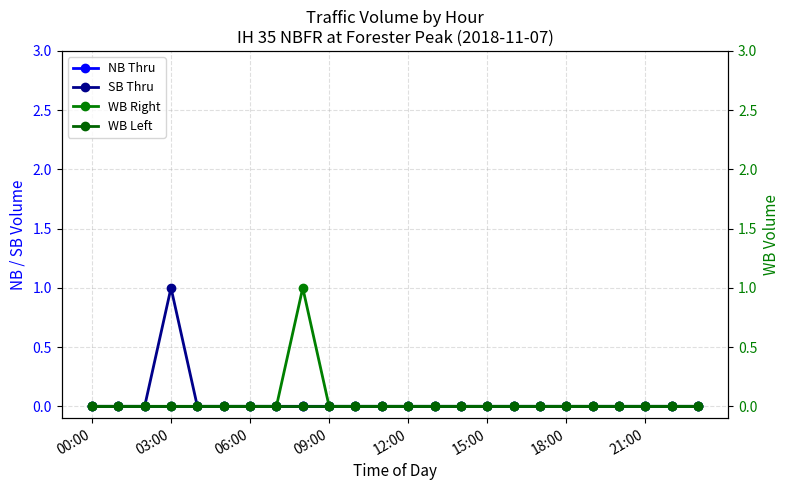

Is the value of NB Thru at 12:00 greater than the value of WB Left at 20?

No